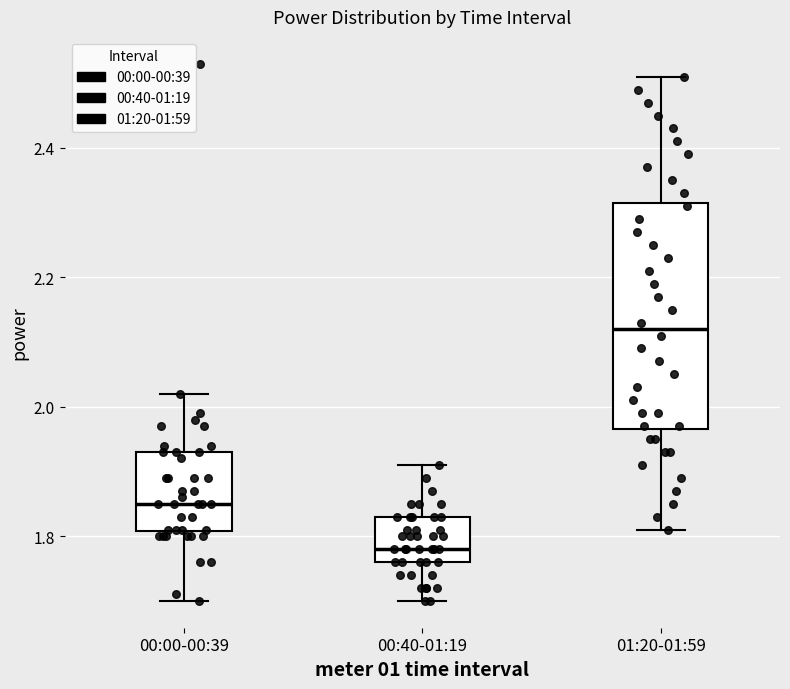

Reading left to right, transcribe this box plot: for each box, give where its median line is, the range the box spans, and where its two whiskers end, as read against the y-axis. The values are not printed on the chart, so give them approximately, as read against the axis.

00:00-00:39: median 1.86, box 1.80 to 1.94, whiskers 1.70 to 2.02
00:40-01:19: median 1.78, box 1.76 to 1.84, whiskers 1.70 to 1.92
01:20-01:59: median 2.12, box 1.96 to 2.32, whiskers 1.82 to 2.52